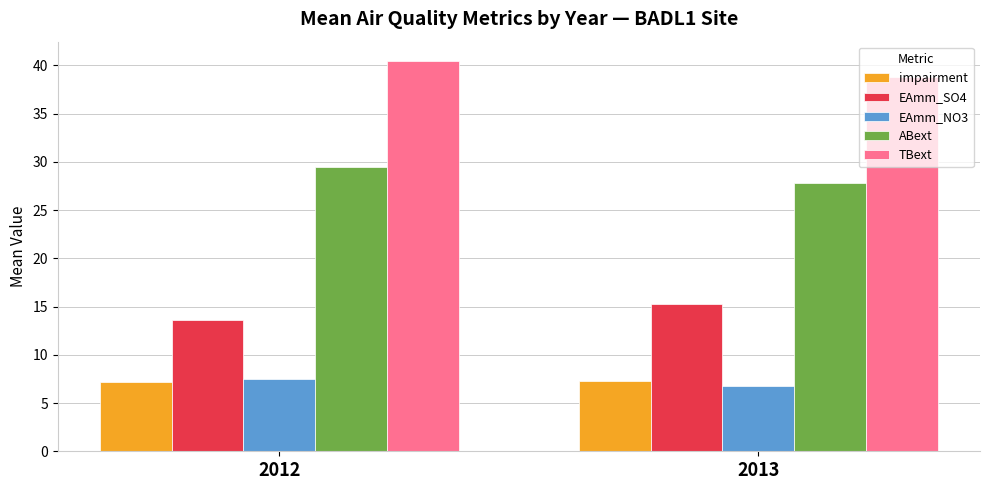

True or false: TBext has a value of 62.3 at 2013.

False